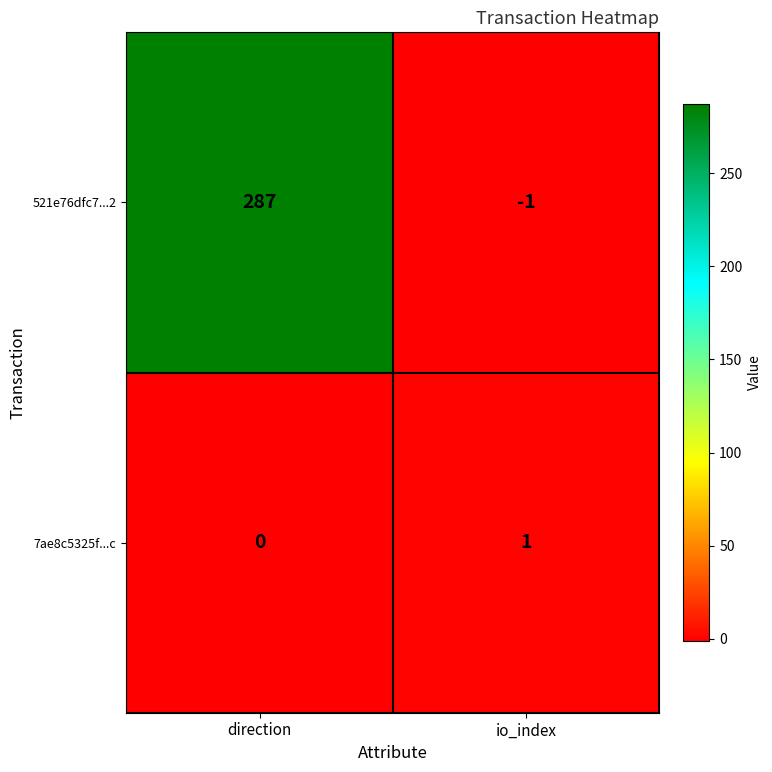

Rank the series by their maximum value, from lowest to highest.

7ae8c5325f...c, 521e76dfc7...2